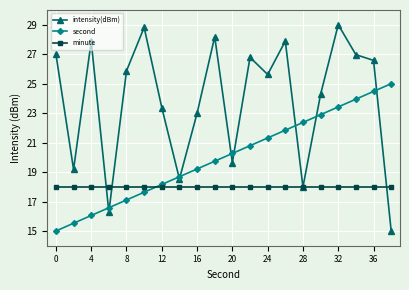

What is the minimum value shown in the chart?

15.0